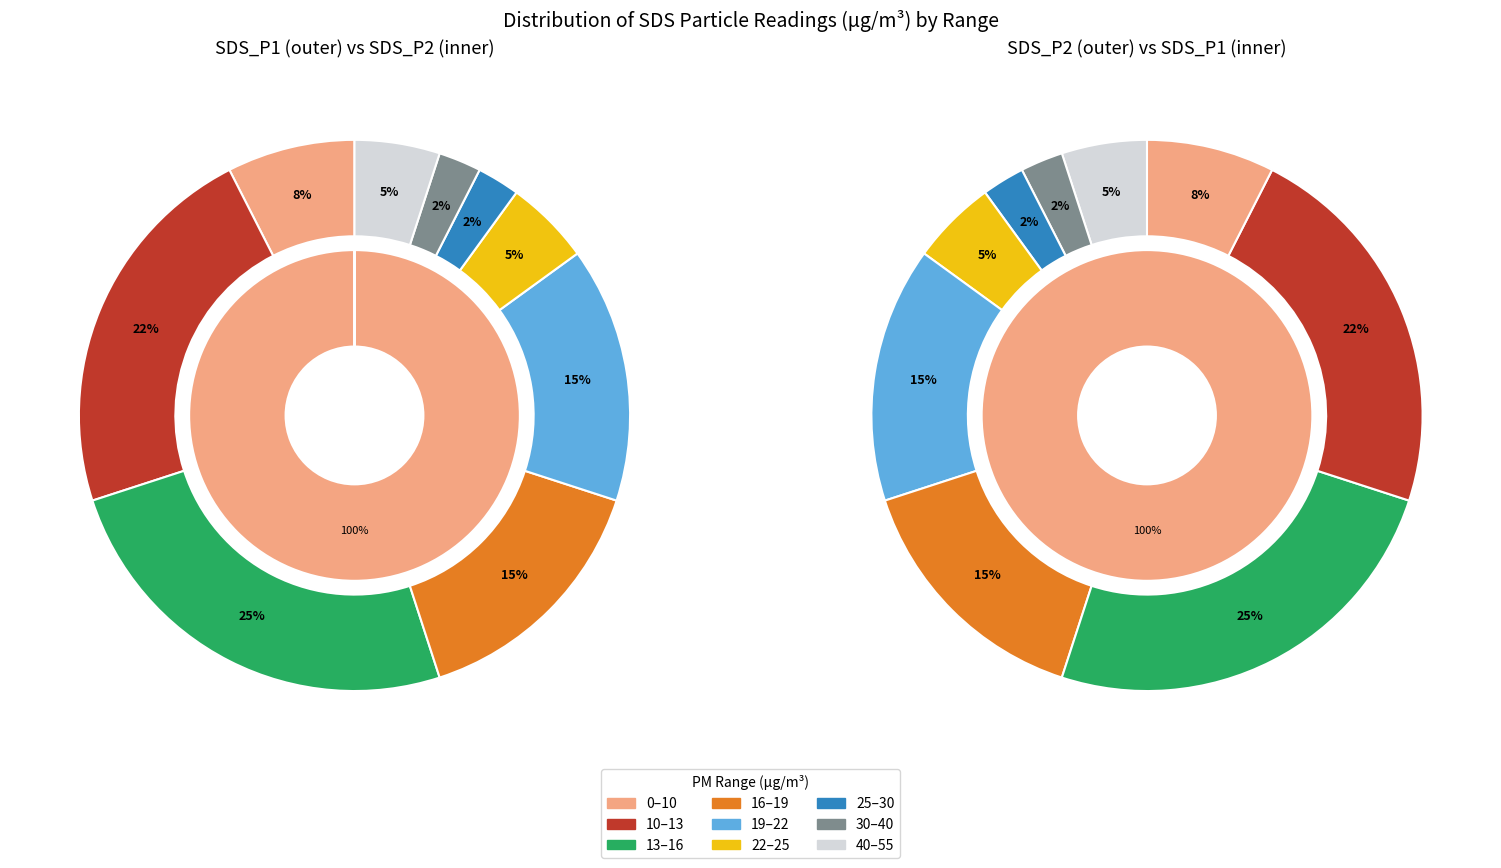

What portion of the pie excludes 11?

98.0%